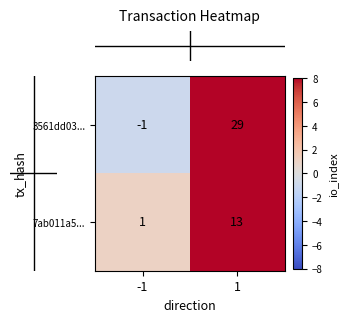

What is the greatest value displayed?

29